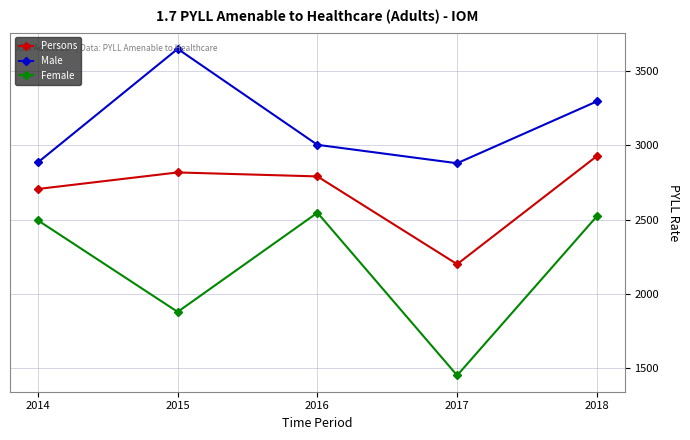

True or false: Persons and Female cross at least once.

False